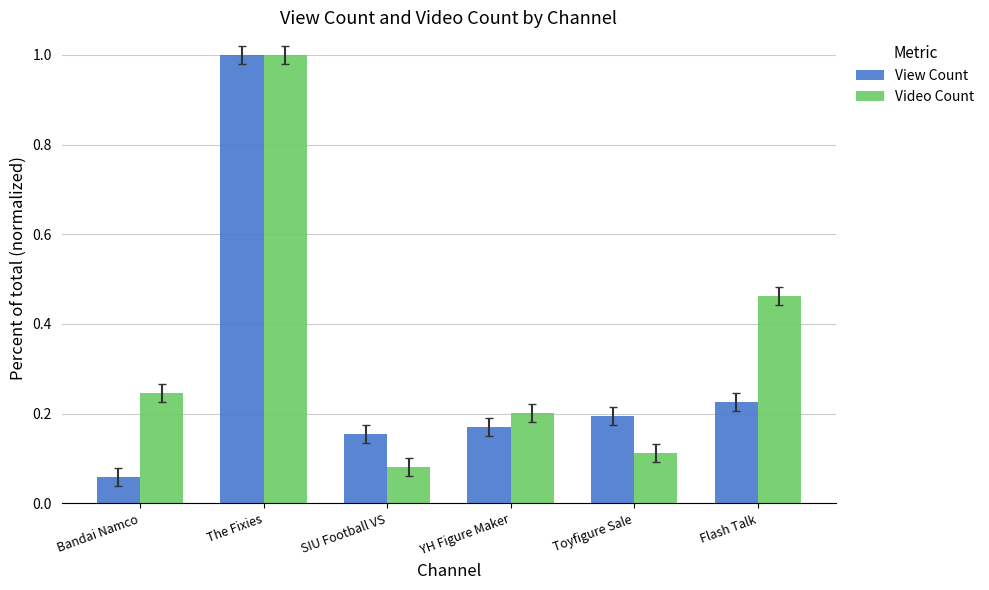

How many bars are there in each group?

2